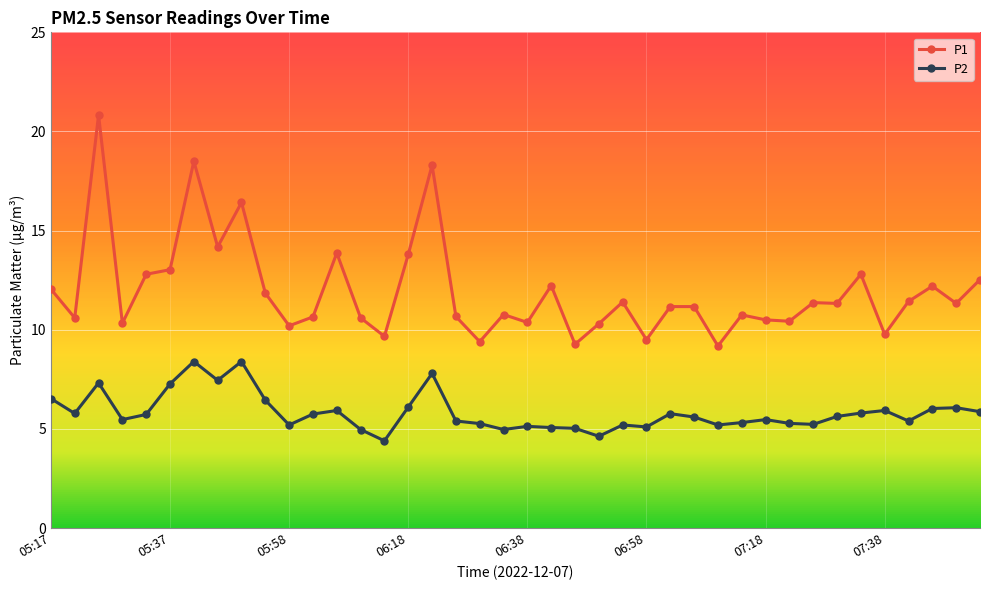

True or false: P2 and P1 cross at least once.

False